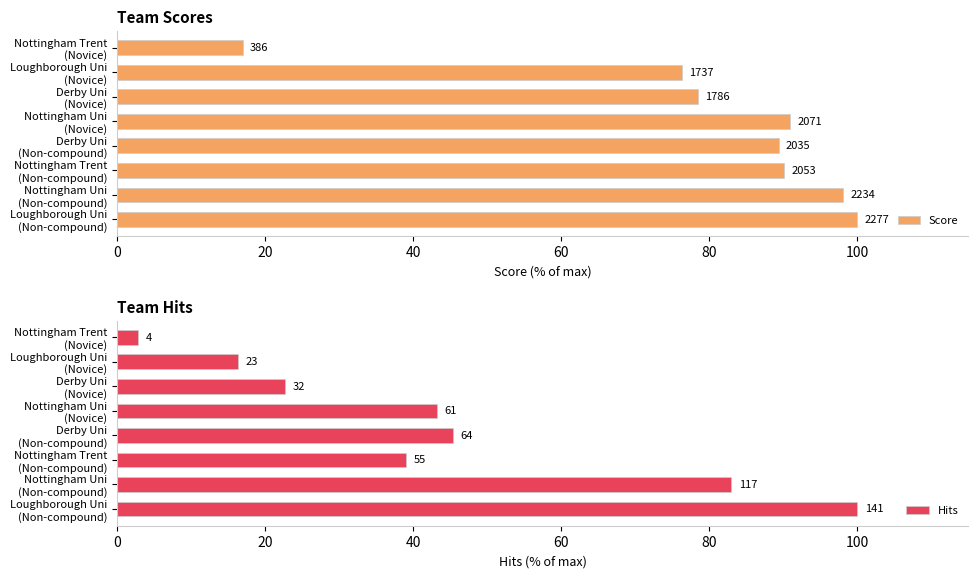

Reading right to left, extract all data points from this chart.

Score: 17.0	76.3	78.4	91.0	89.4	90.2	98.1	100.0
Hits: 2.8	16.3	22.7	43.3	45.4	39.0	83.0	100.0